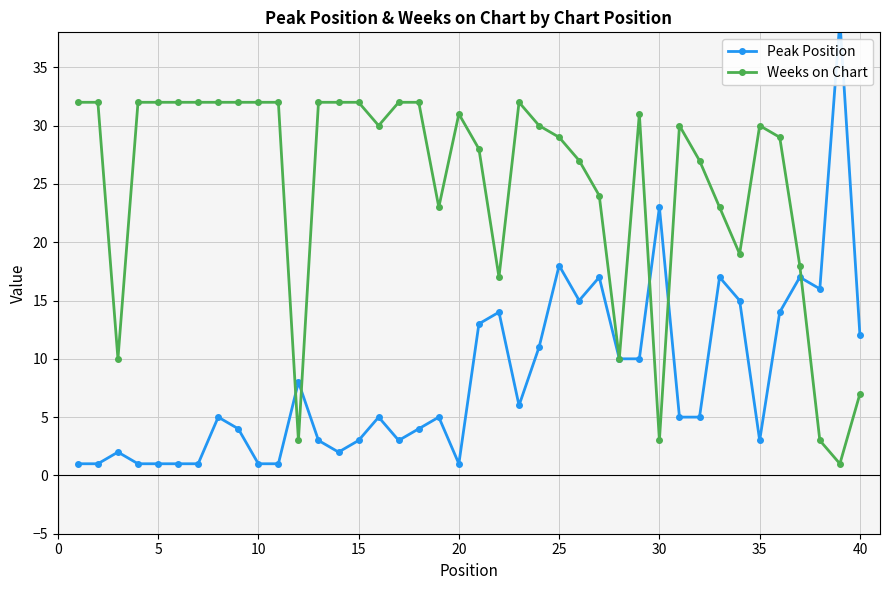

Reading left to right, transcribe all the data shown in this chart.

Peak Position: 1	1	2	1	1	1	1	5	4	1	1	8	3	2	3	5	3	4	5	1	13	14	6	11	18	15	17	10	10	23	5	5	17	15	3	14	17	16	39	12
Weeks on Chart: 32	32	10	32	32	32	32	32	32	32	32	3	32	32	32	30	32	32	23	31	28	17	32	30	29	27	24	10	31	3	30	27	23	19	30	29	18	3	1	7